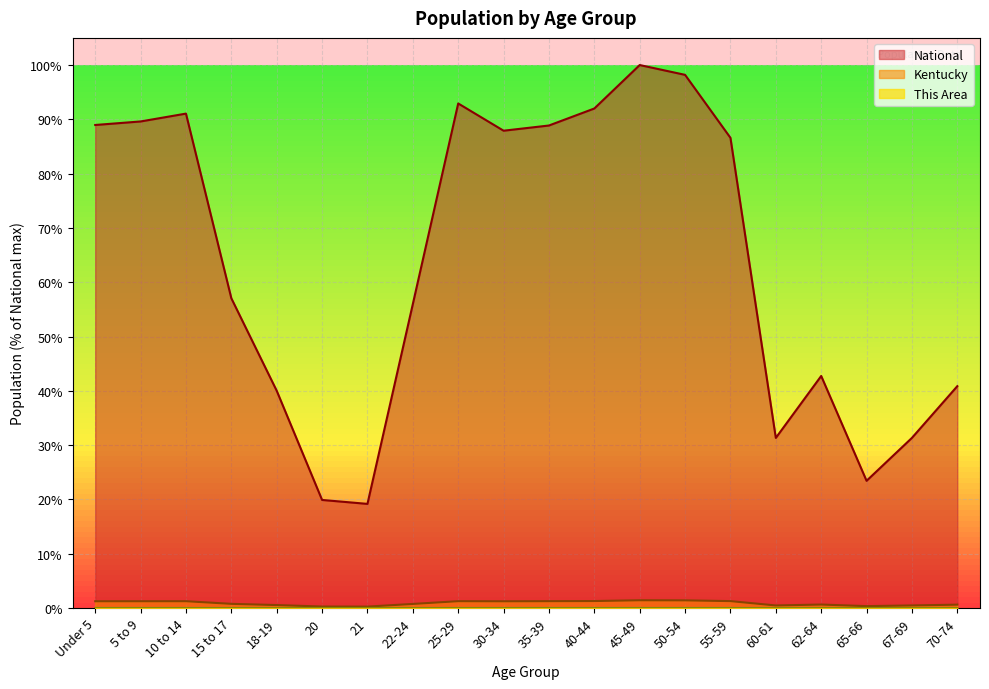

At which category does the chart reach its peak across all series?

45-49